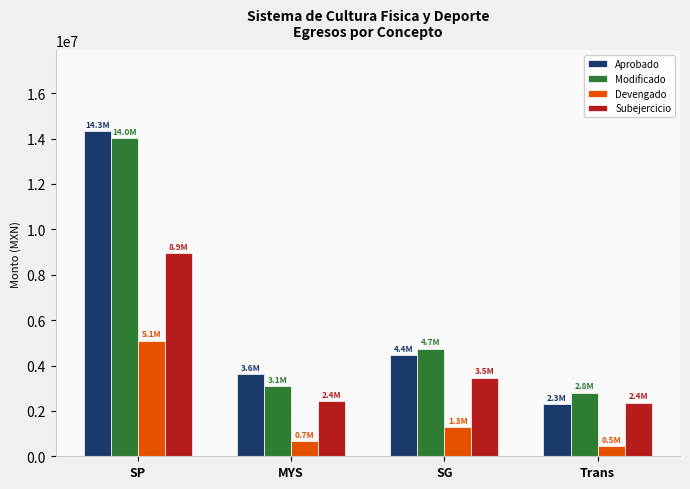

List the series in order of their peak value, highest first.

Aprobado, Modificado, Subejercicio, Devengado